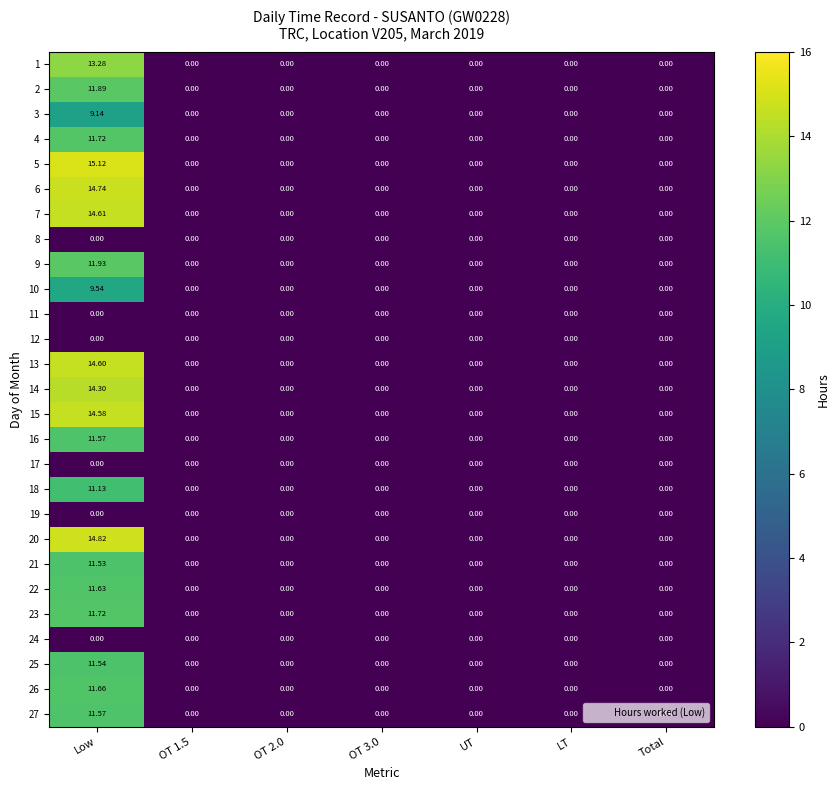

At which label does 27 reach its peak?

Low